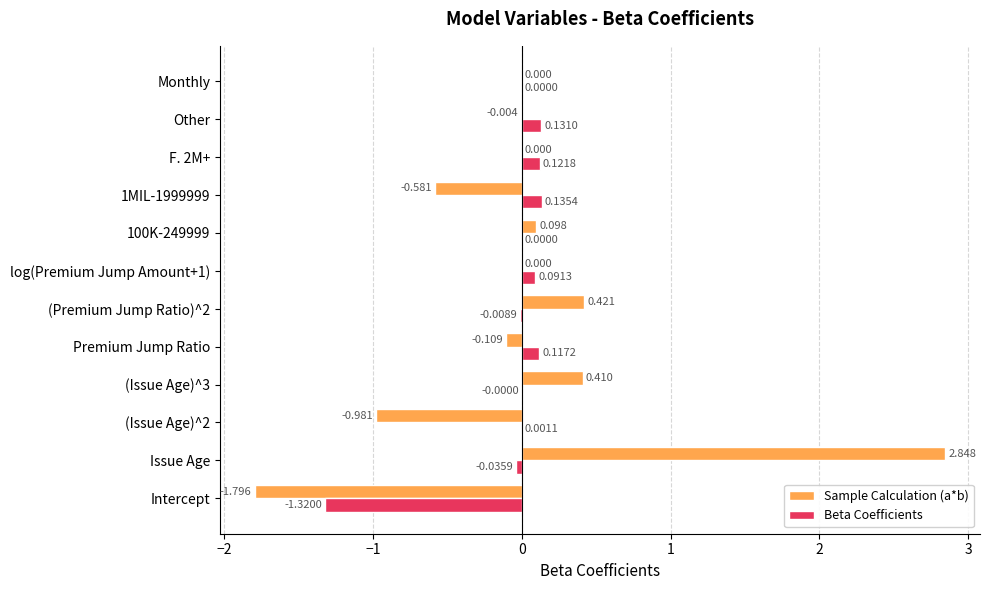

How many distinct data groups are displayed?

2